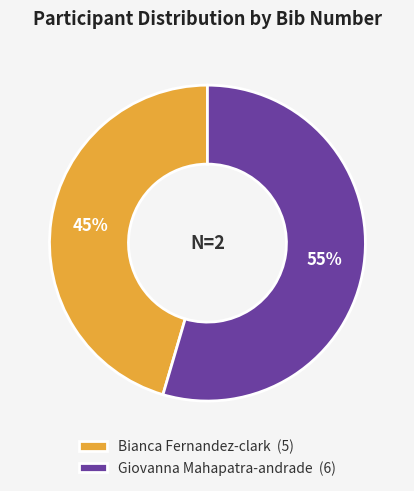

Is it true that Bianca Fernandez-clark is 35% of the pie?

False